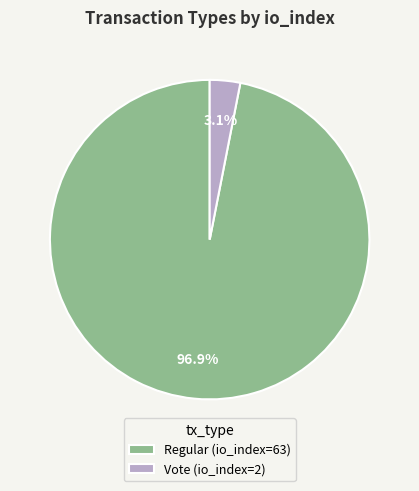

Between Regular (io_index=63) and Vote (io_index=2), which is larger?

Regular (io_index=63)